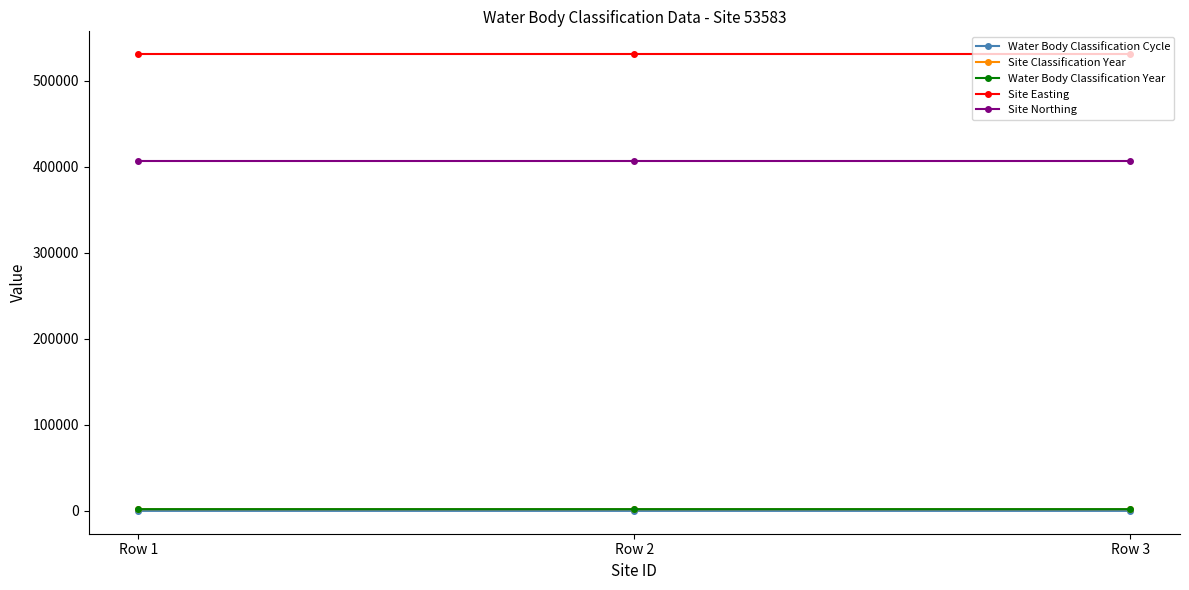

List the labels in order of Water Body Classification Year value, largest first.

Row 1, Row 2, Row 3